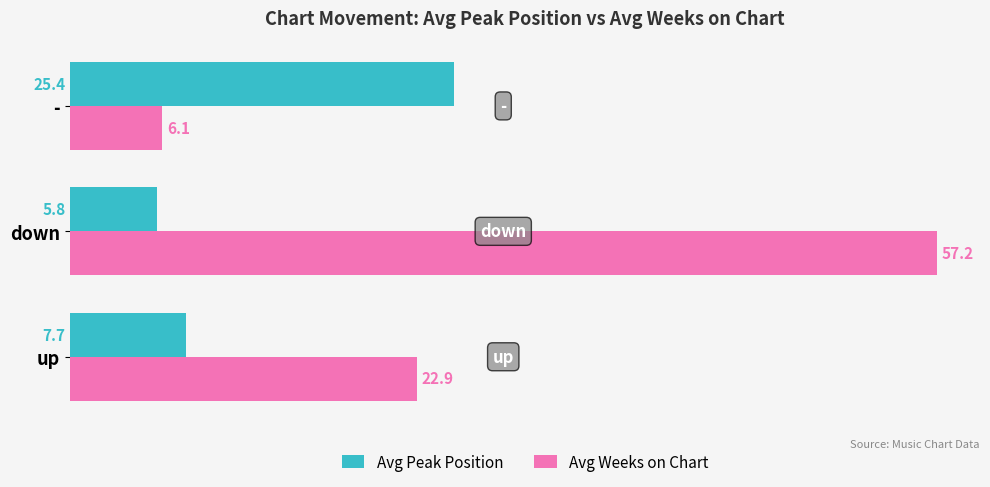

Which category has the highest value in the Avg Weeks on Chart series?

down